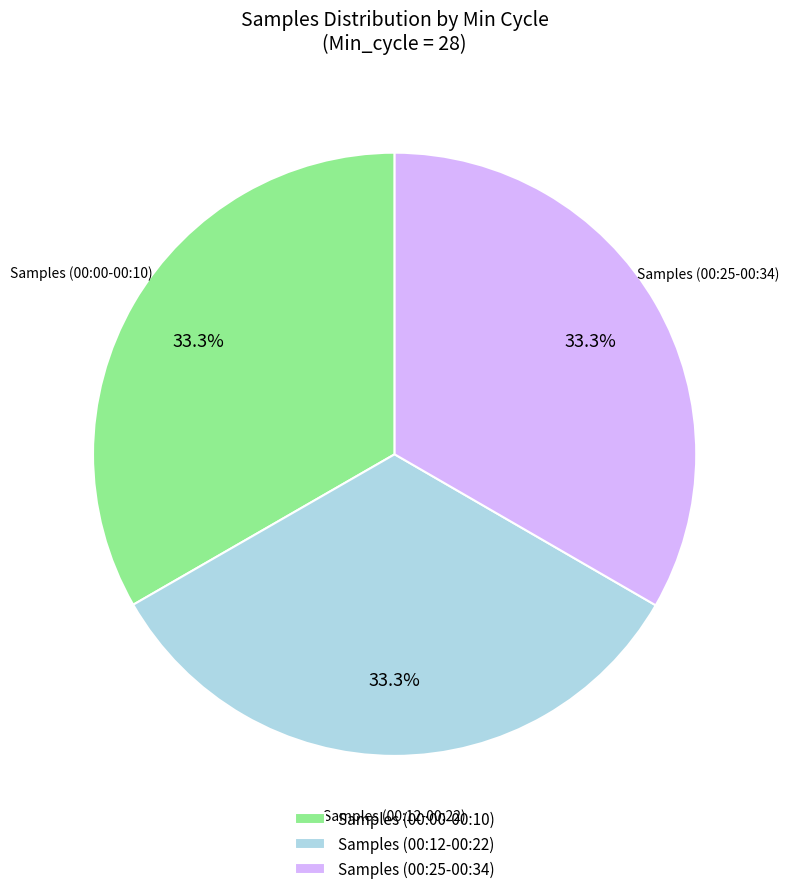

Is the sum of Samples (00:00-00:10) and Samples (00:12-00:22) greater than half?

Yes